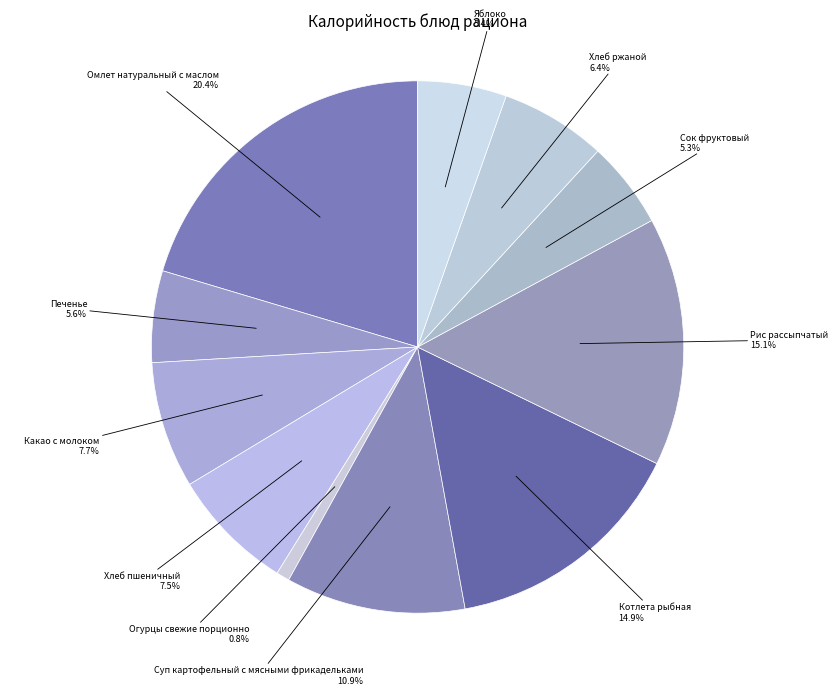

To the nearest percent, what is the average slice percentage?

9%